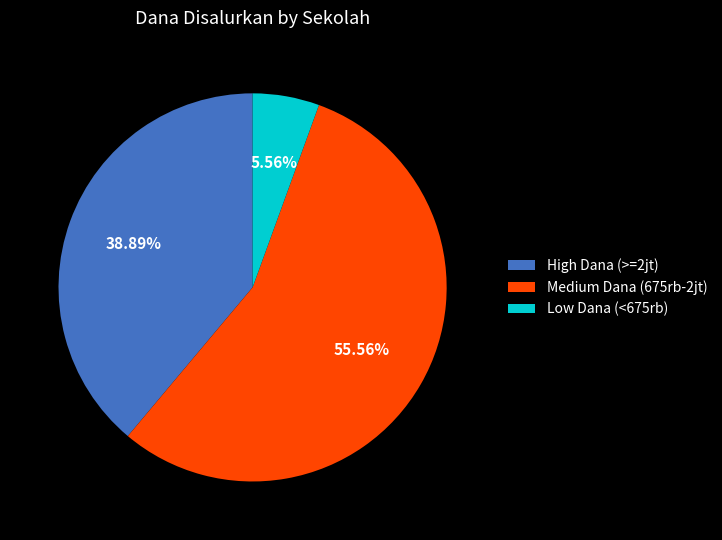

Combined, do High Dana (>=2jt) and Medium Dana (675rb-2jt) account for over 50%?

Yes